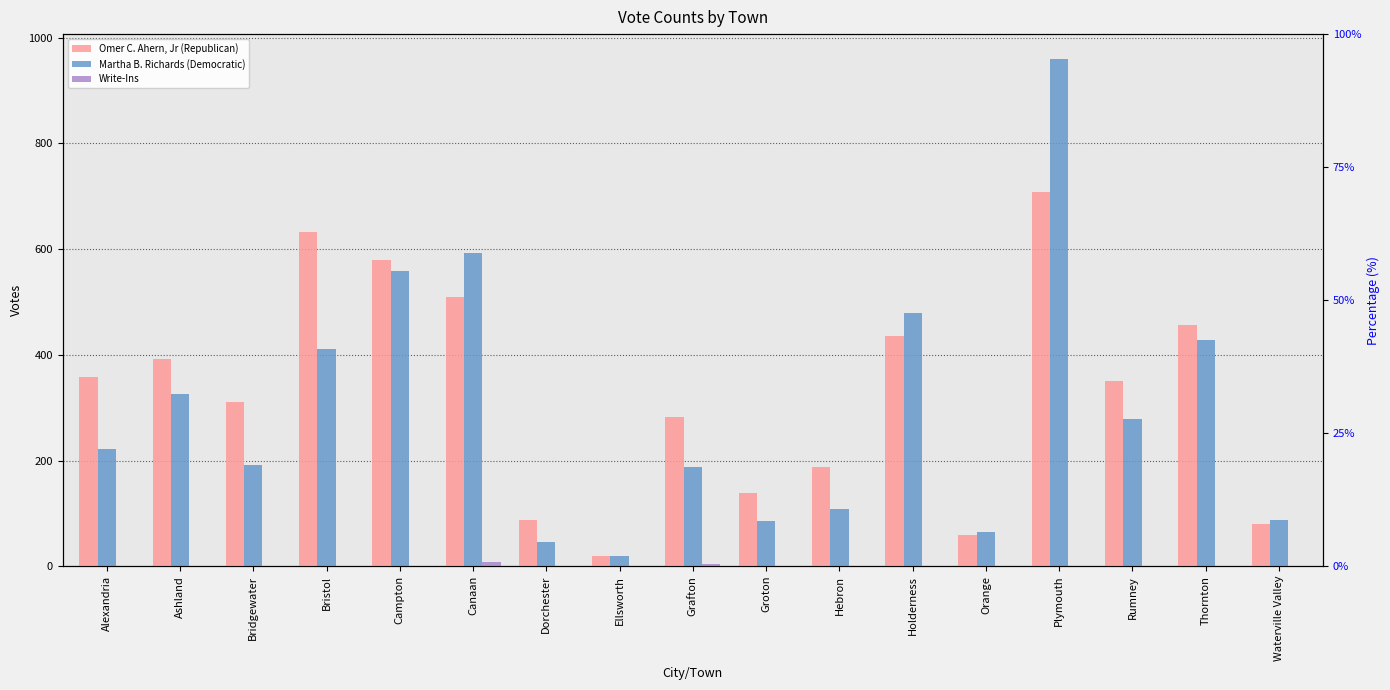

What is the label of the 7th bar from the left?

Dorchester